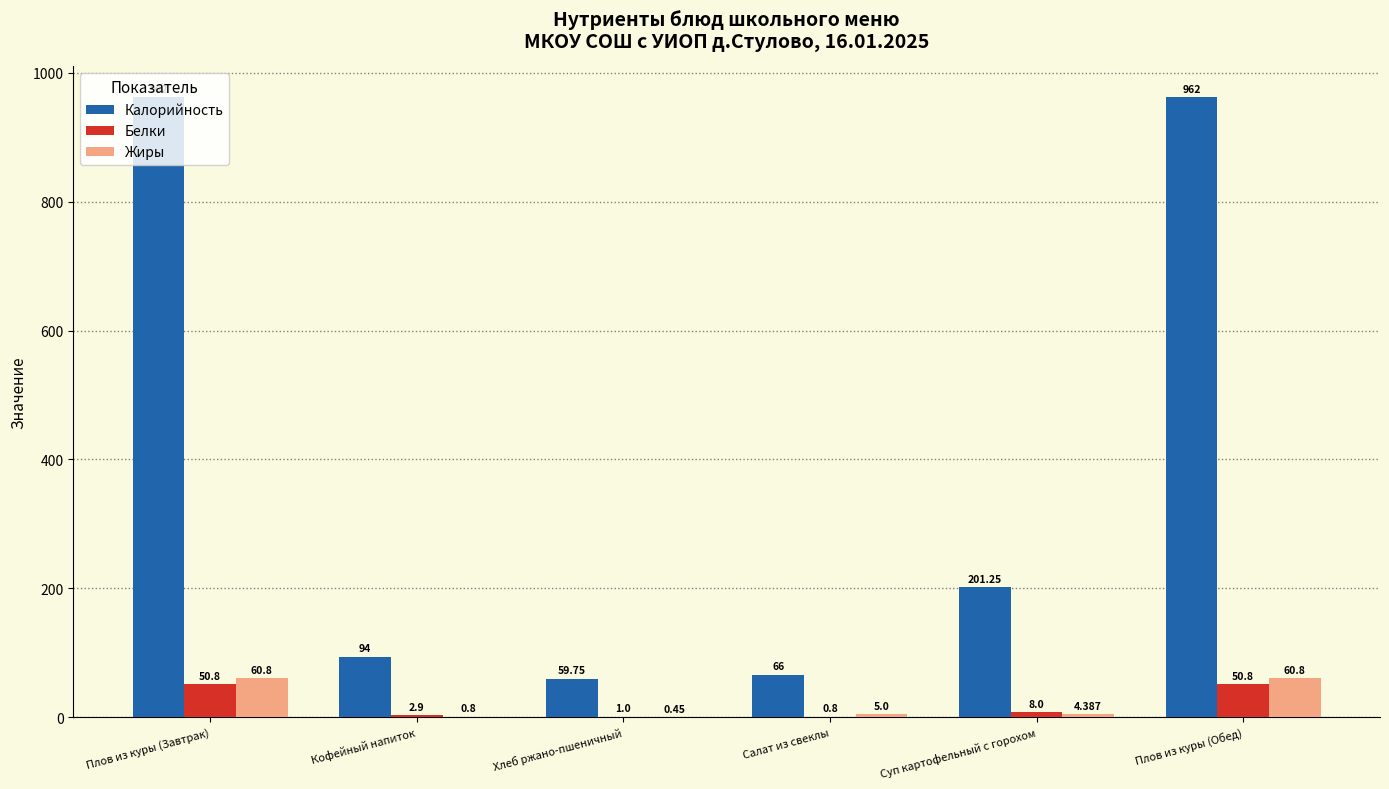

Which series changed the most between Плов из куры (Завтрак) and Салат из свеклы?

Калорийность